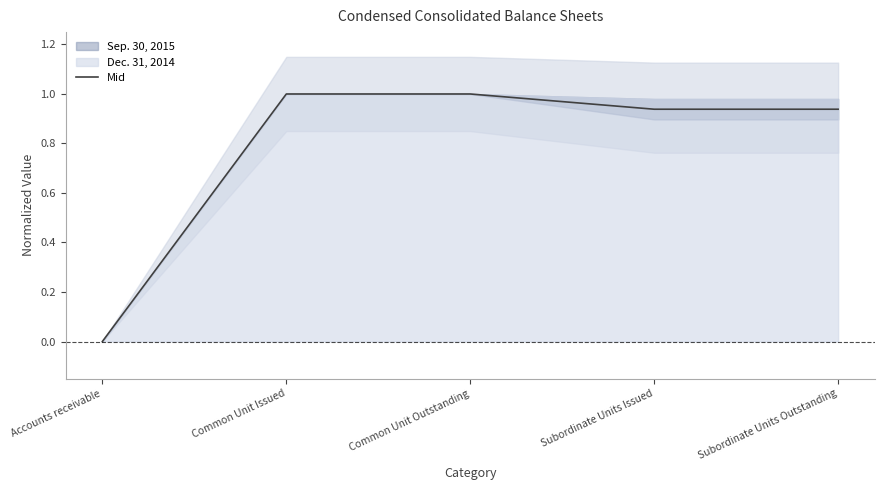

What is the value of the 4th point from the left?

0.9